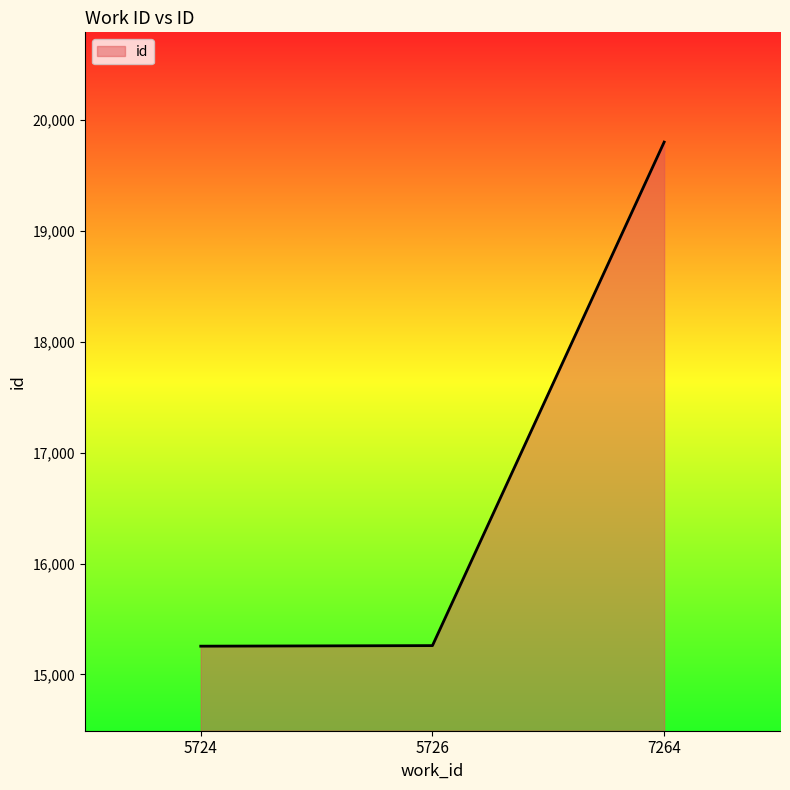

How many categories are shown in the chart?

3